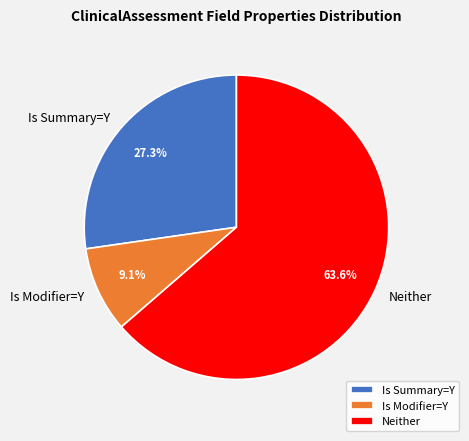

Rank the categories by value from lowest to highest.

Is Modifier=Y, Is Summary=Y, Neither